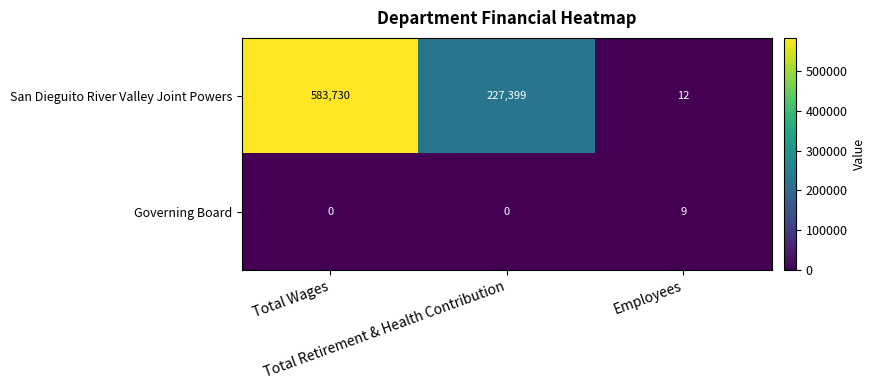

Which series has the largest total across all categories?

San Dieguito River Valley Joint Powers